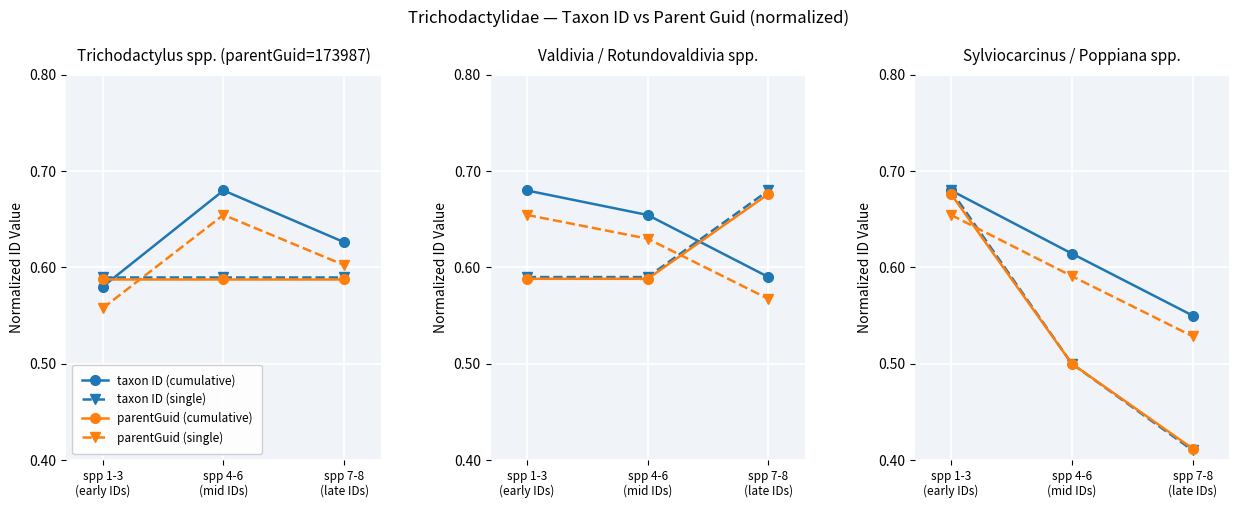

Does the chart display data point markers on the line(s)?

Yes